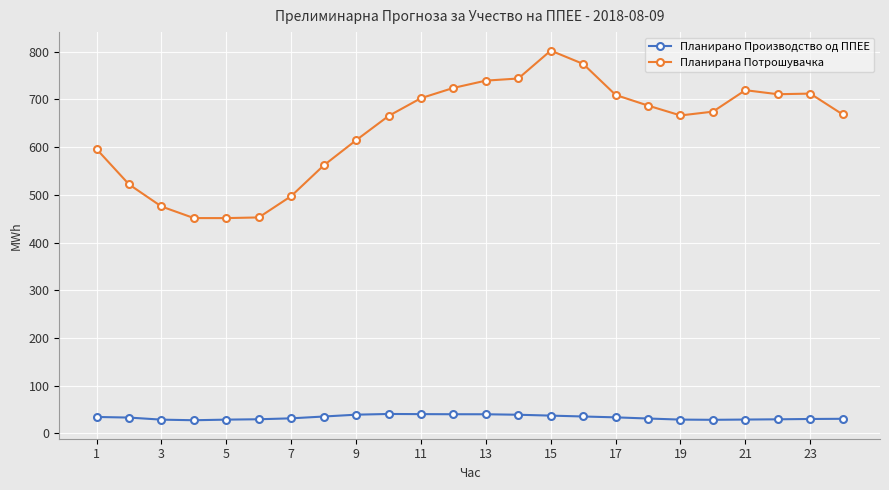

Rank the series by their maximum value, from highest to lowest.

Планирана Потрошувачка, Планирано Производство од ППЕЕ